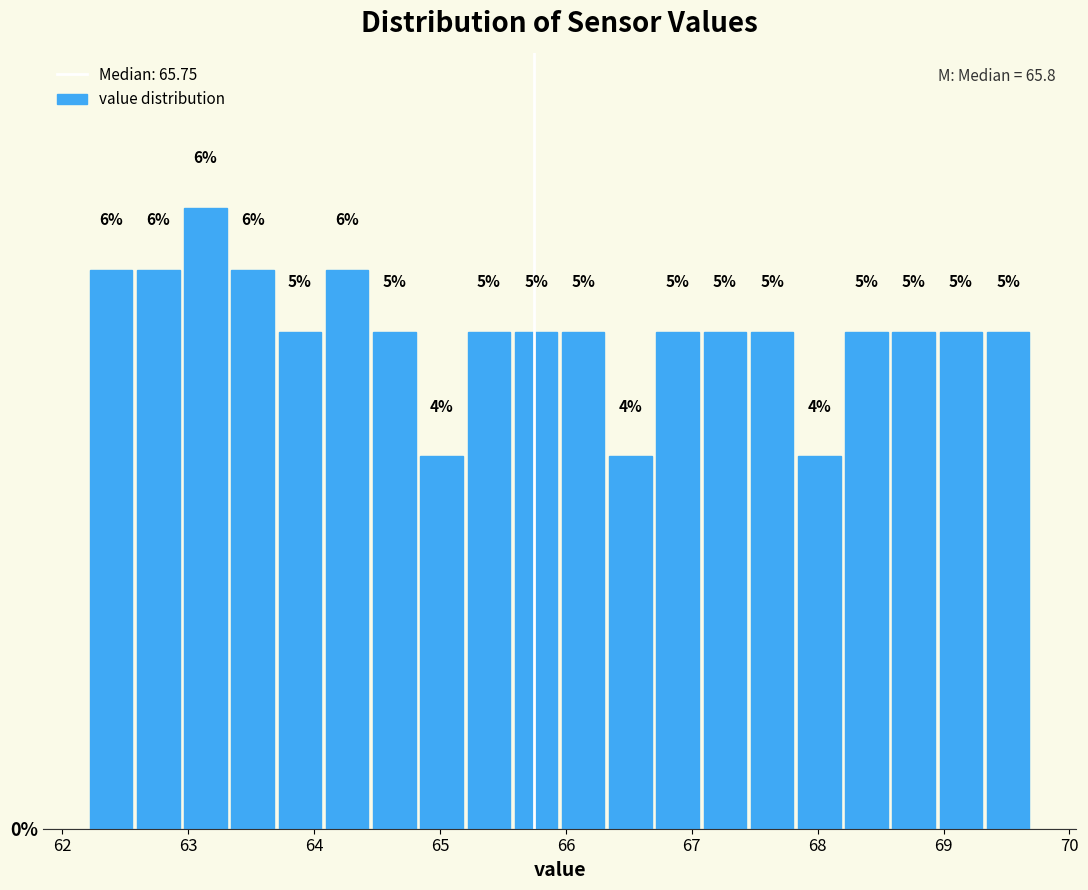

Read against the x-axis, roughly where is the centre of the tallest bar?

63.1